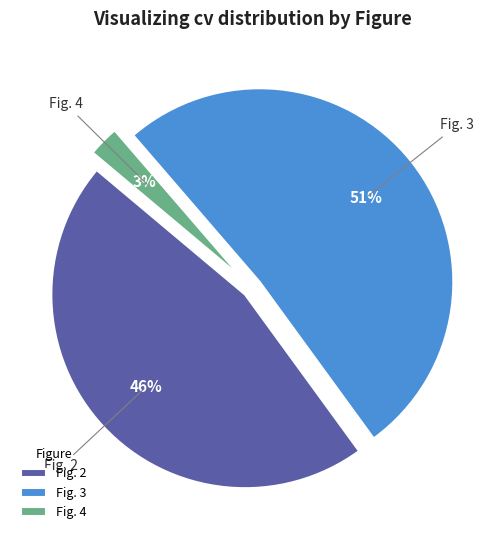

Which category accounts for the majority?

Fig. 3